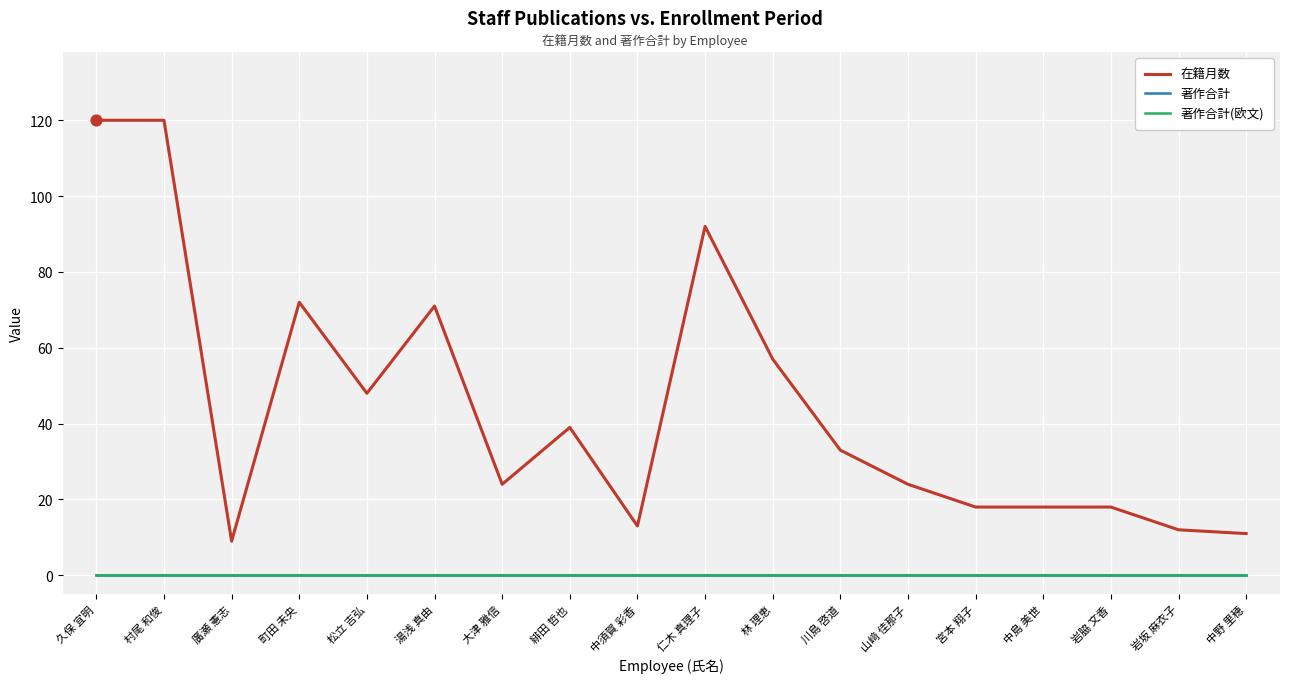

At which category is the sum across all series the highest?

久保 宜明